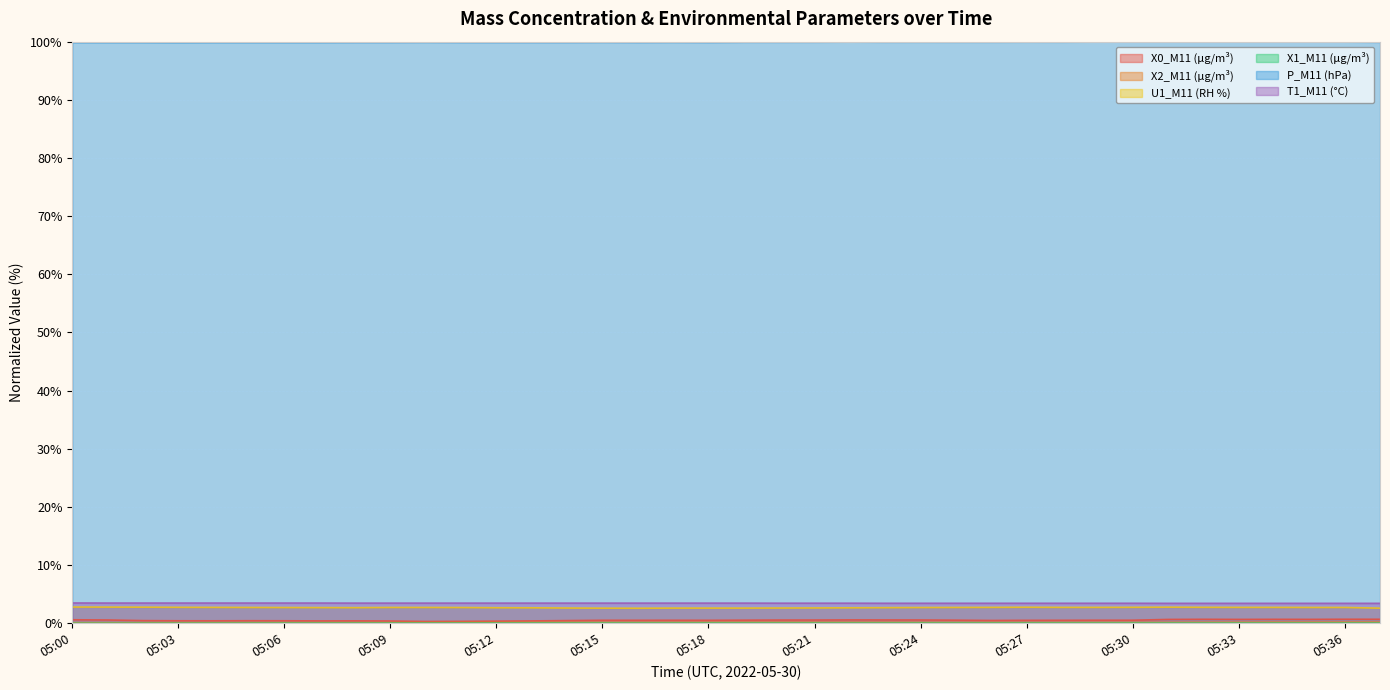

Where is X1_M11 (μg/m³) nearest to the value 0?

05:00